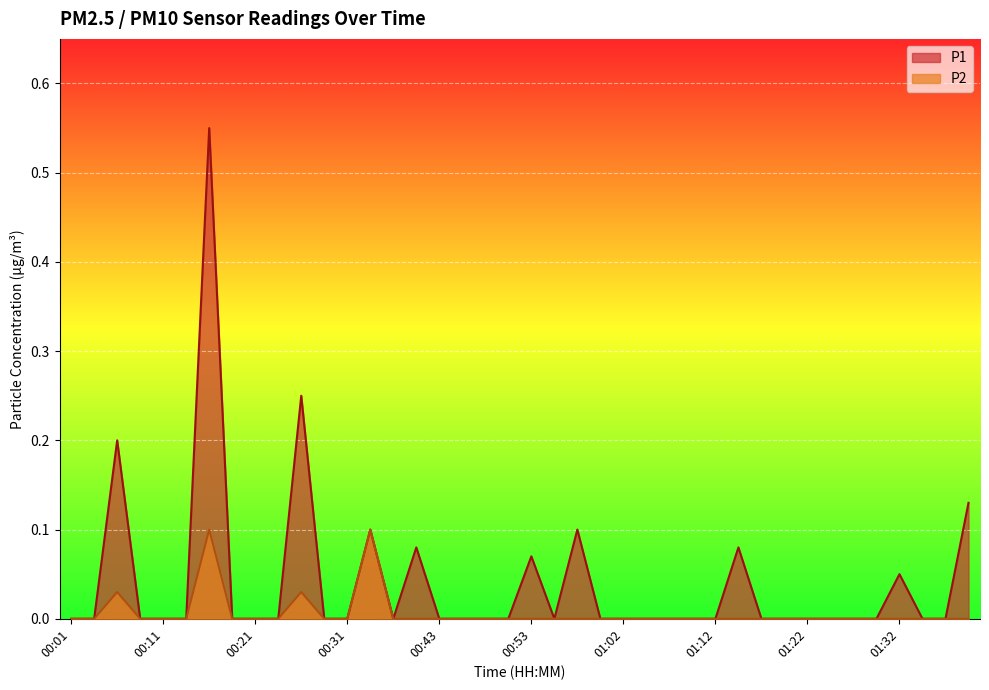

Where is the first local maximum for P2?

00:06